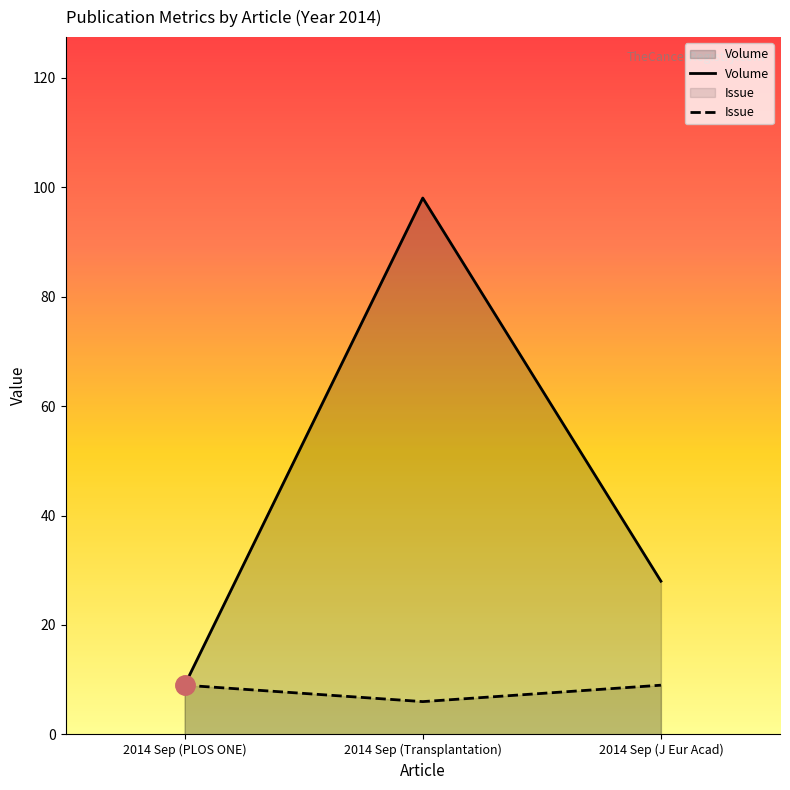

Which series has the largest total across all categories?

Volume